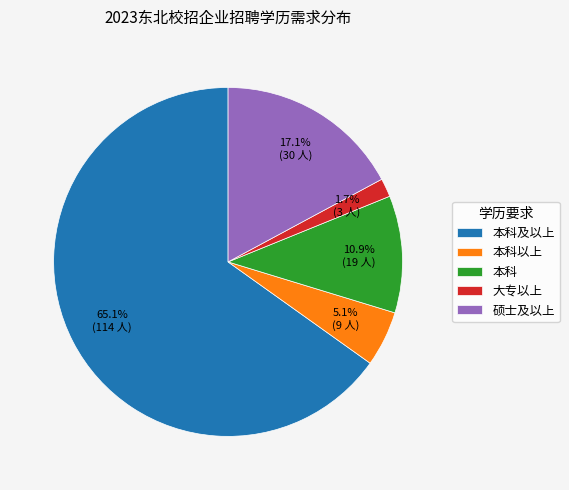

Rank the categories by value from highest to lowest.

本科及以上, 硕士及以上, 本科, 本科以上, 大专以上